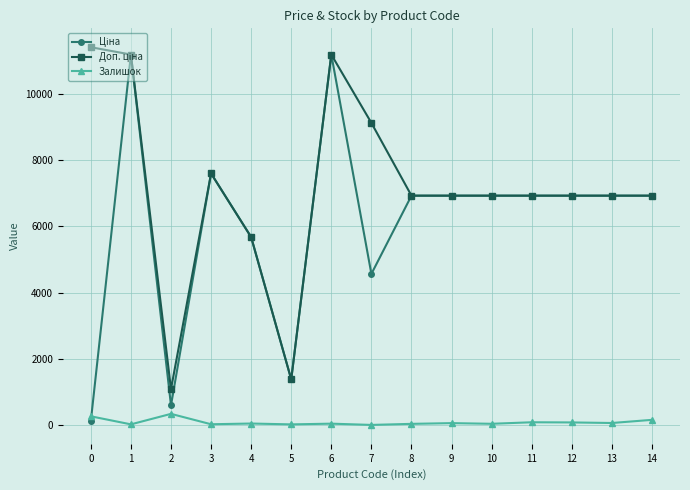

How many values in the Залишок series are below 42?

7